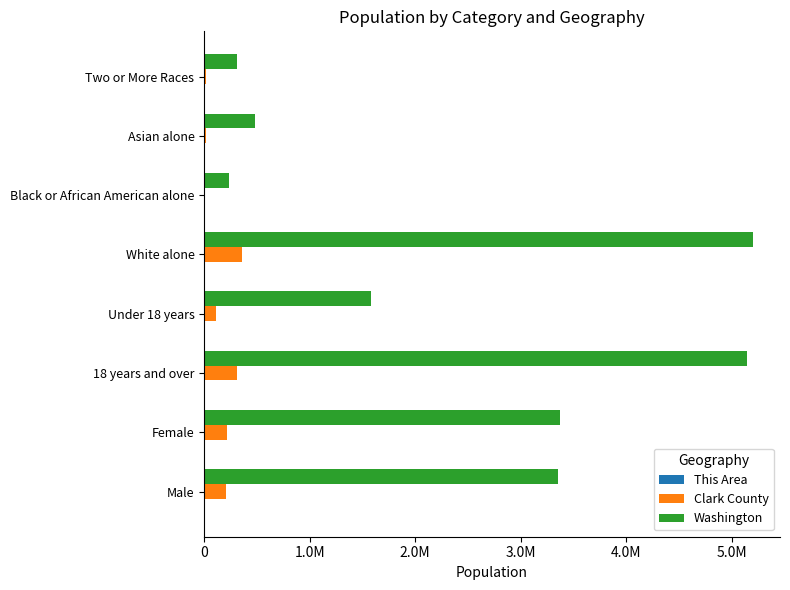

How many data points in Washington are above 3349707?

3